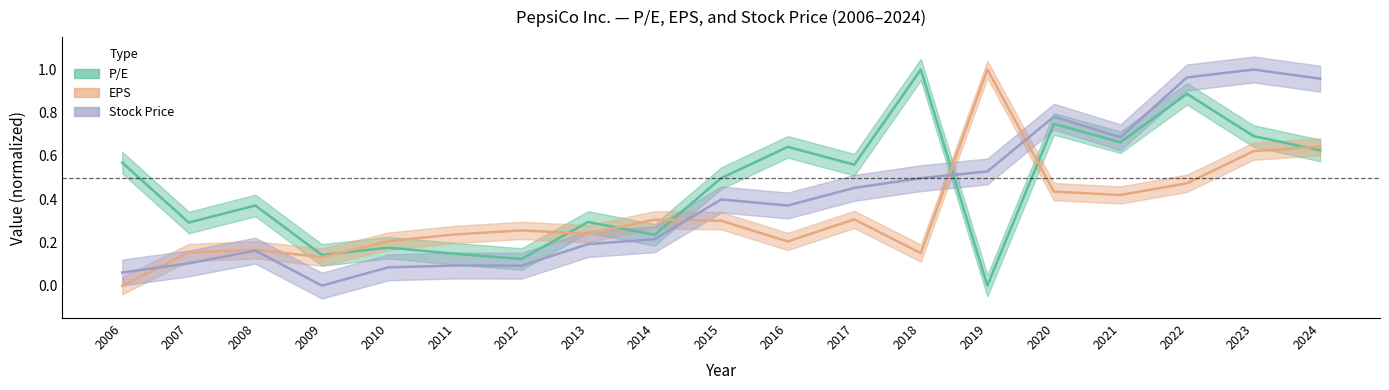

Which series has the largest range (max minus min)?

P/E